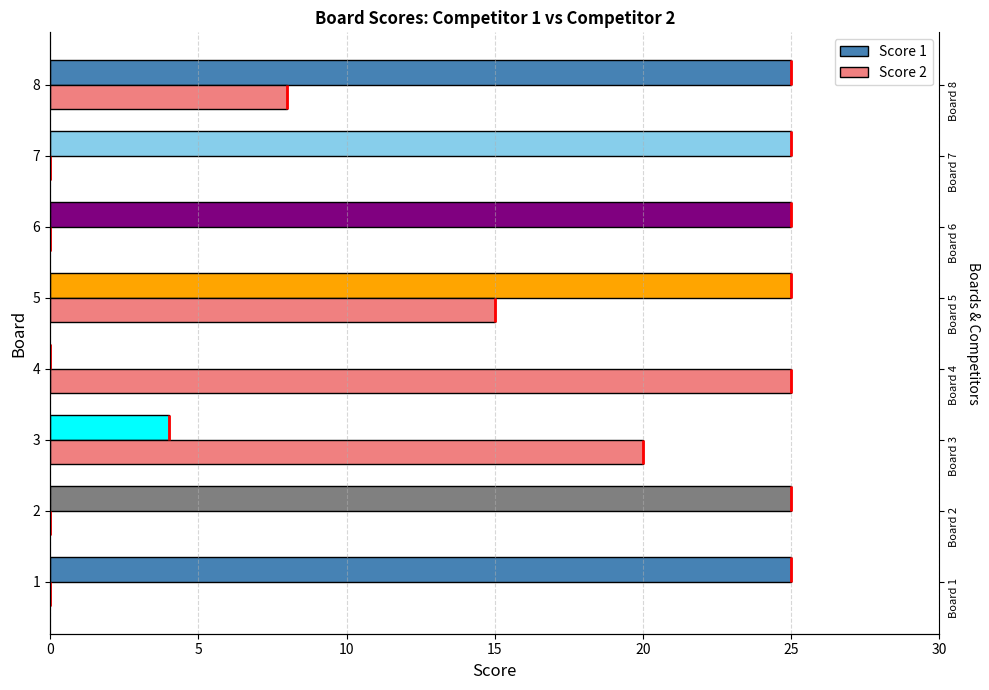

What is the average value of the Score 1 series?

19